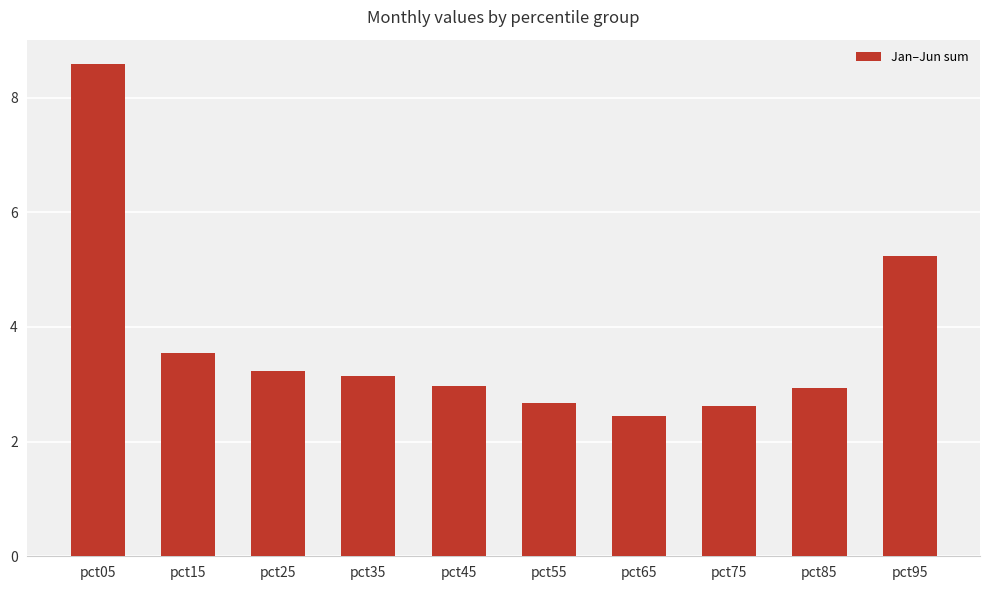

What is the difference between the values at pct15 and pct95?

1.7